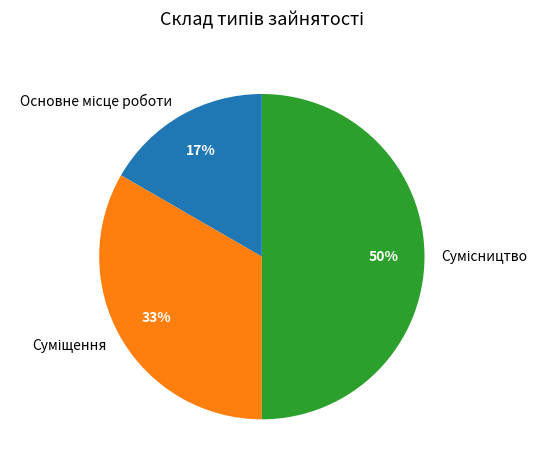

To the nearest percent, what is the difference between the largest and smallest slice percentages?

33%